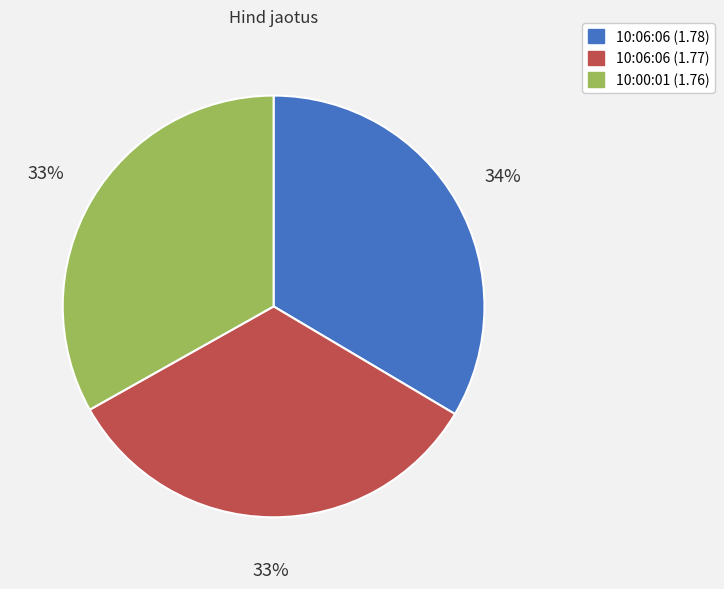

Is there any slice that represents more than half of the pie?

No